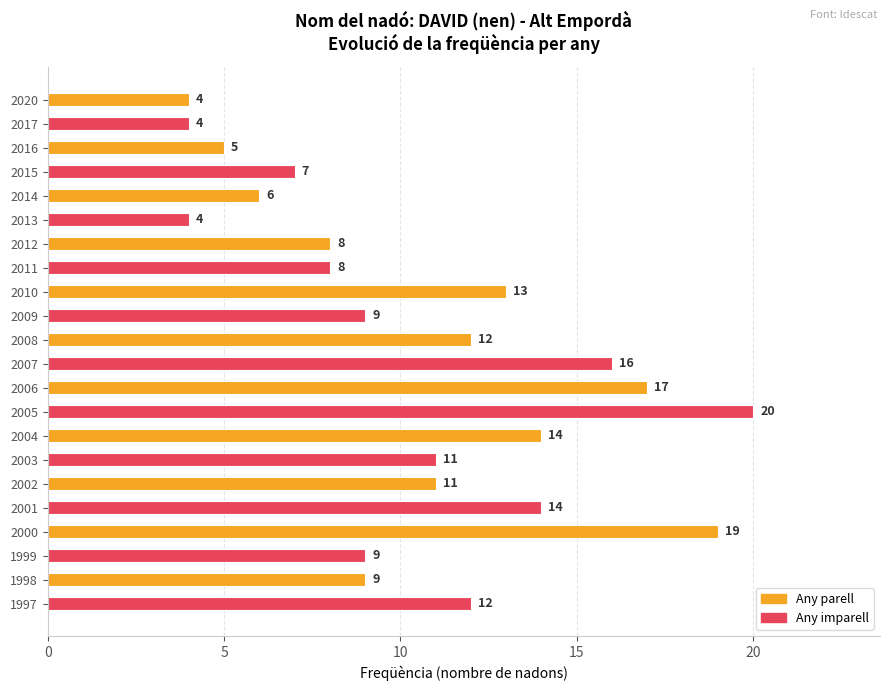

What is the value of the 4th bar from the top?

7